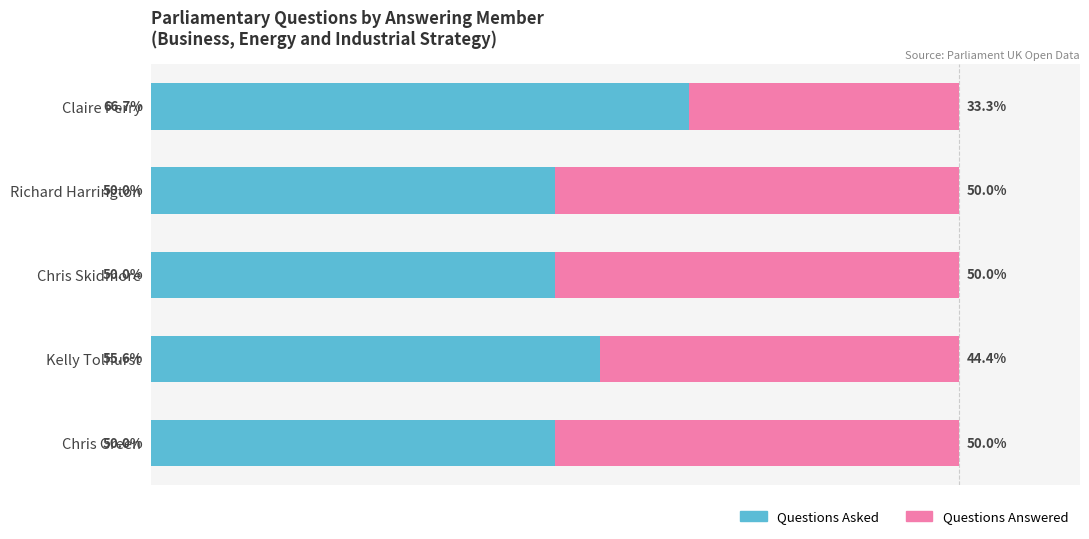

Where is Questions Answered nearest to the value 41?

Kelly Tolhurst